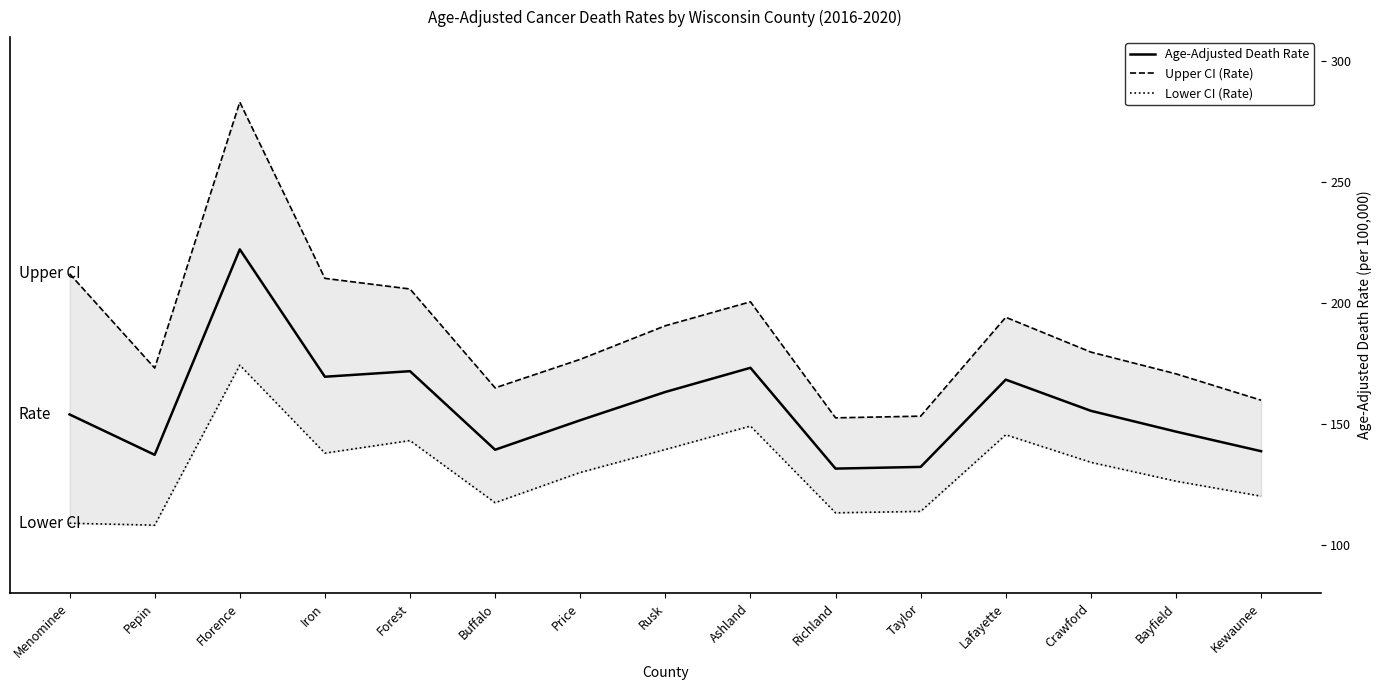

Where does the Lower CI (Rate) series first go above 129?

Florence